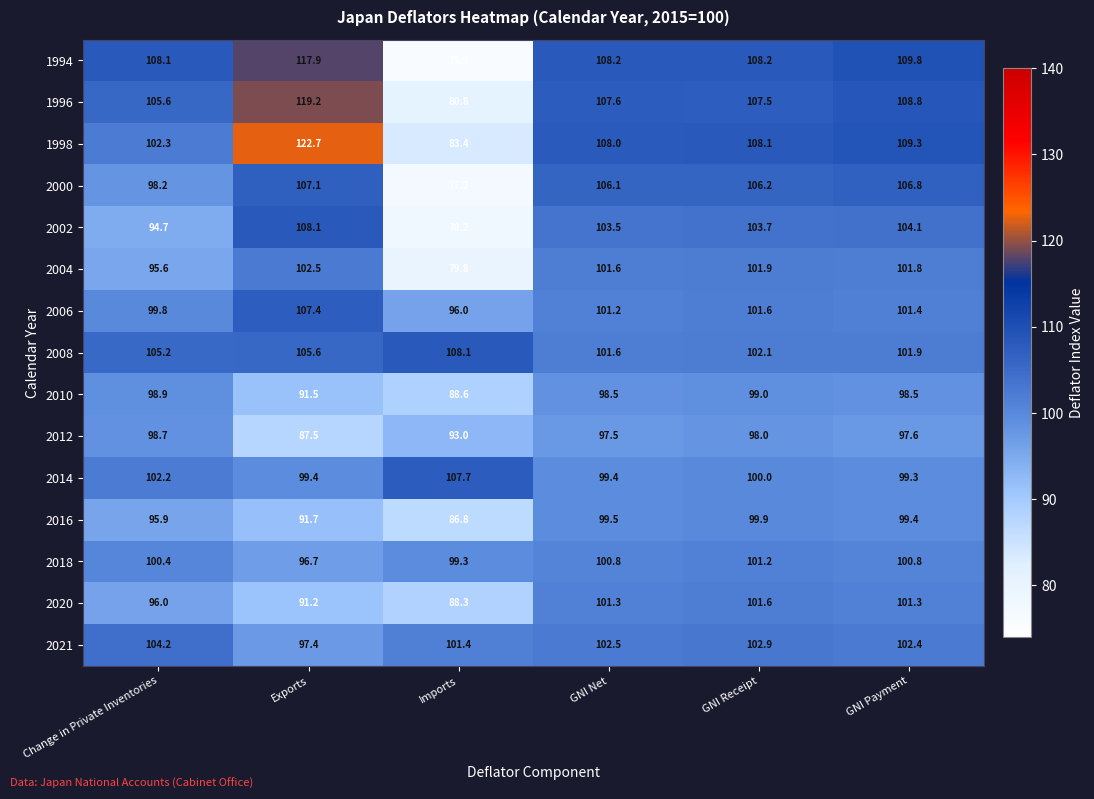

What is the smallest value displayed?

75.9